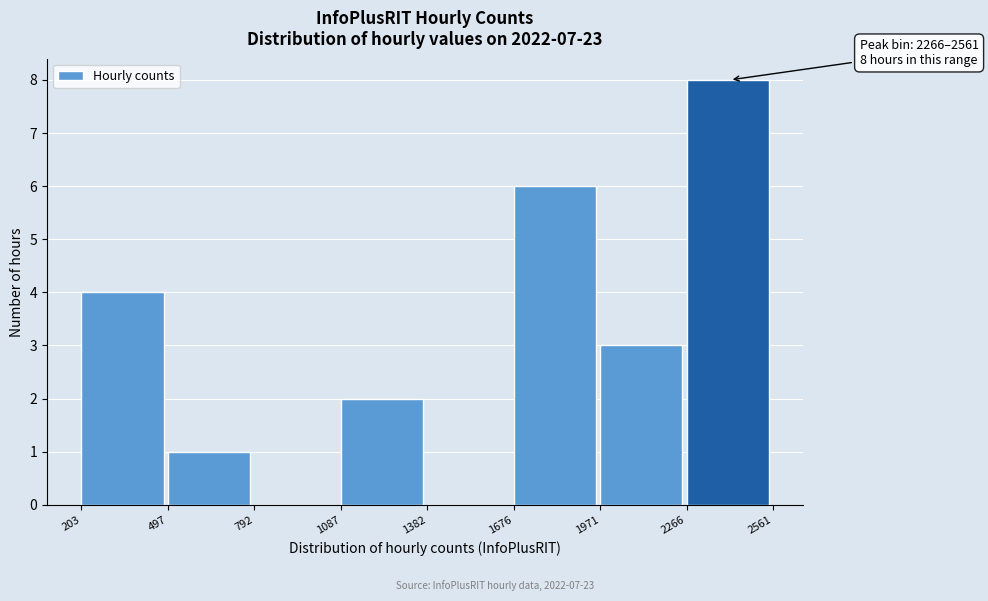

Which range on the x-axis has the tallest bar?

2266 to 2561